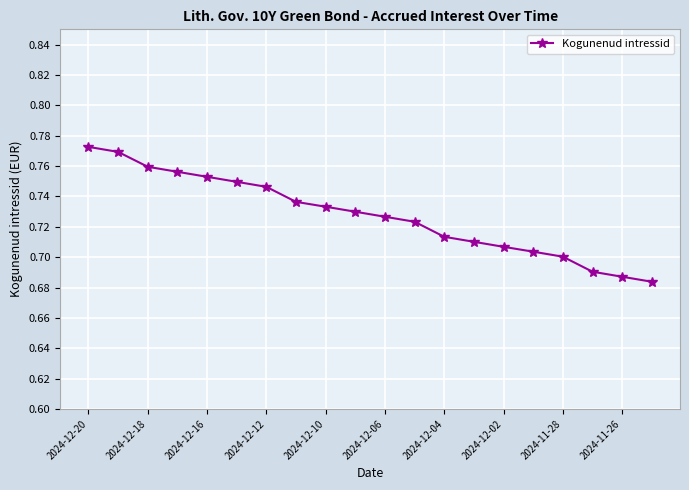

How many values are between 0 and 1?

20